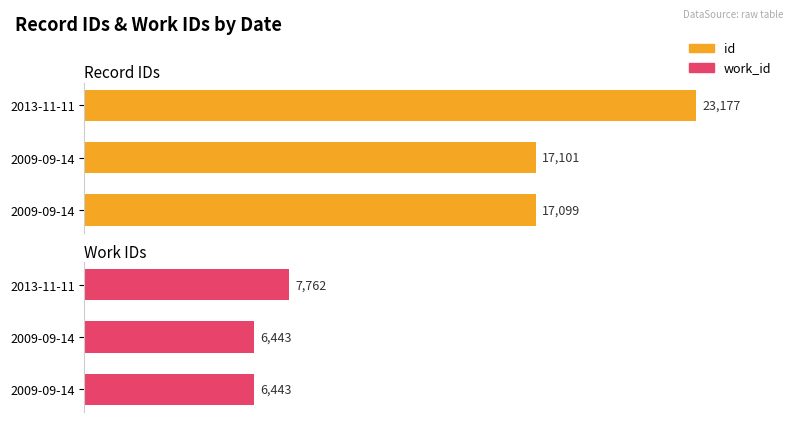

What is the difference between the Work IDs values at 2009-09-14 and 2013-11-11?

1319